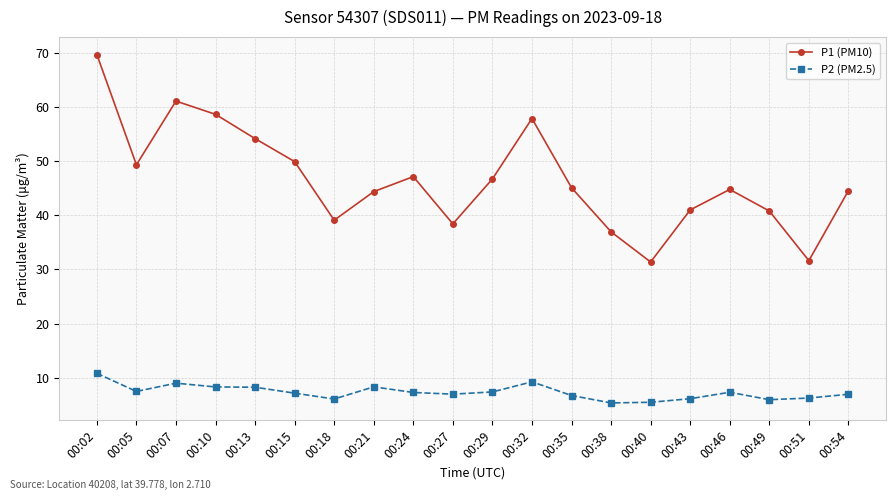

What is the value of the P1 (PM10) point at the 15th from the left?

31.4